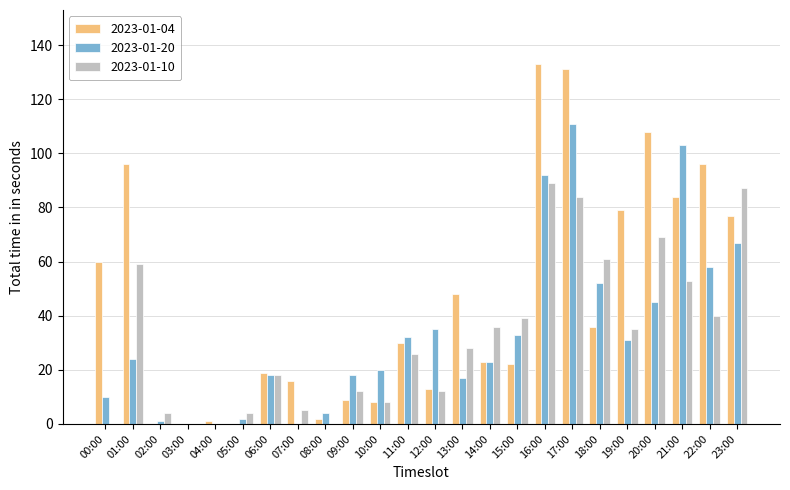

The value of 2023-01-10 at 08:00 is -30. True or false?

False